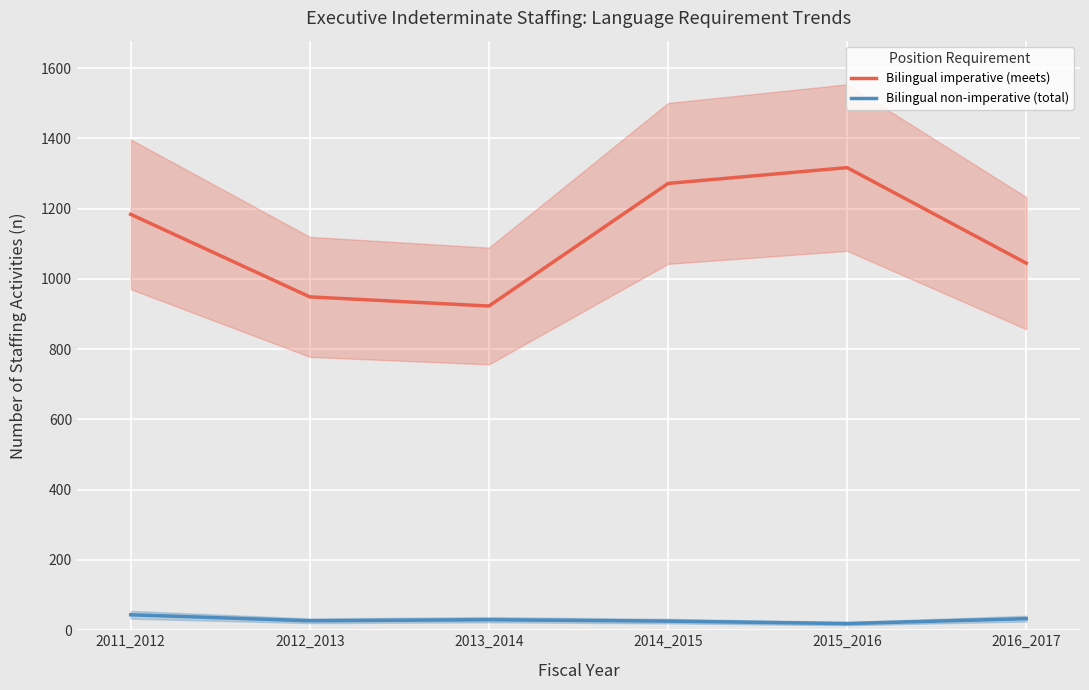

What is the value of the Bilingual non-imperative (total) point at the 2nd from the left?

27